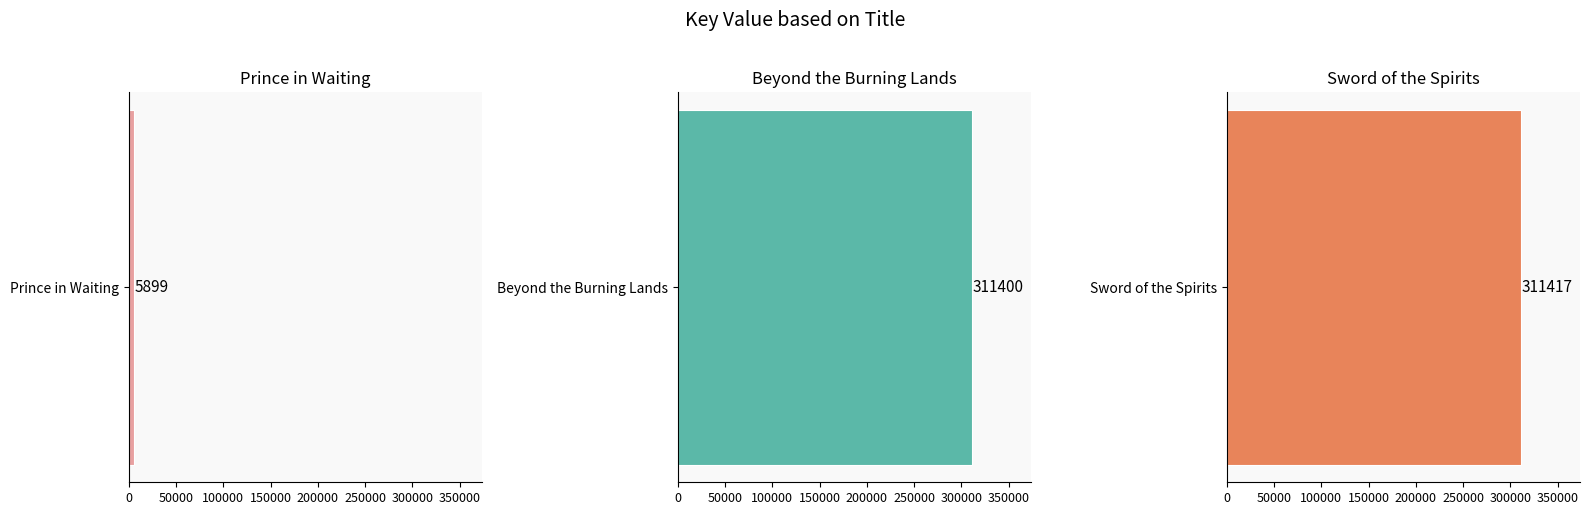

Approximately how many times larger is the value at Sword of the Spirits compared to Beyond the Burning Lands?

1.0